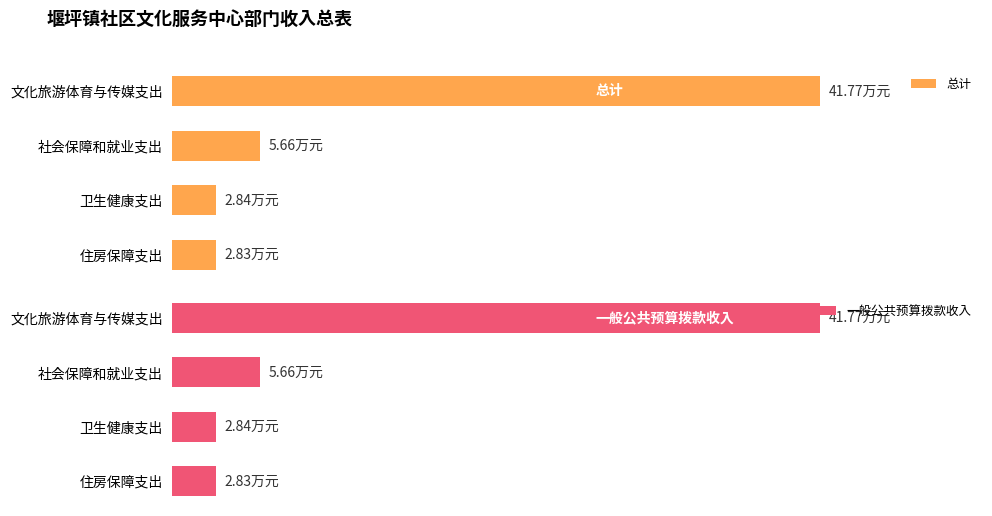

List the labels in order of 一般公共预算拨款收入 value, smallest first.

住房保障支出, 卫生健康支出, 社会保障和就业支出, 文化旅游体育与传媒支出